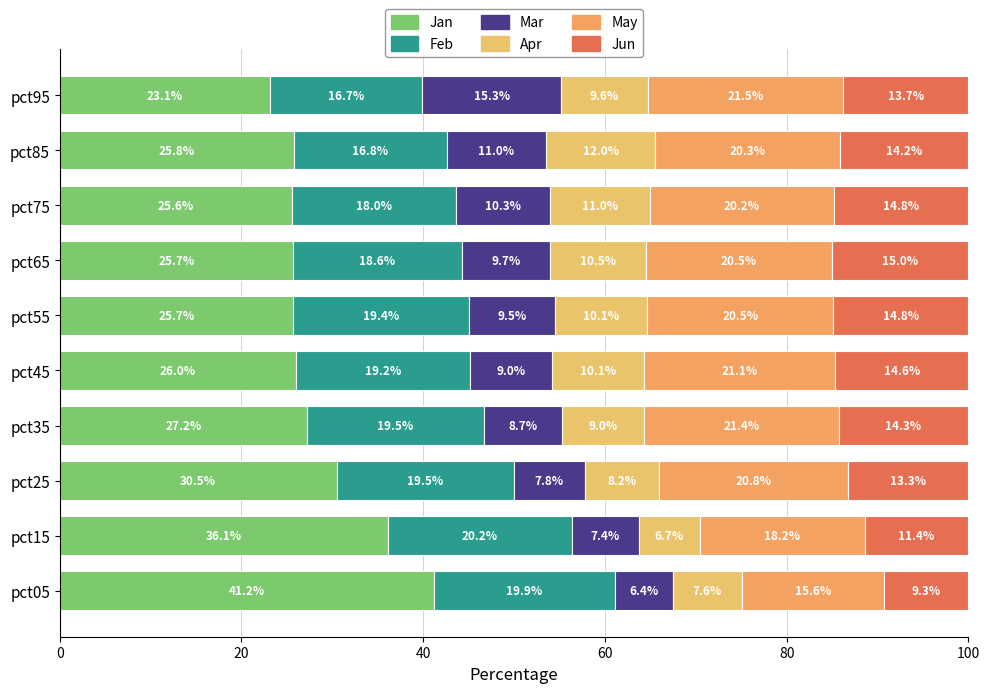

How many distinct data groups are displayed?

6